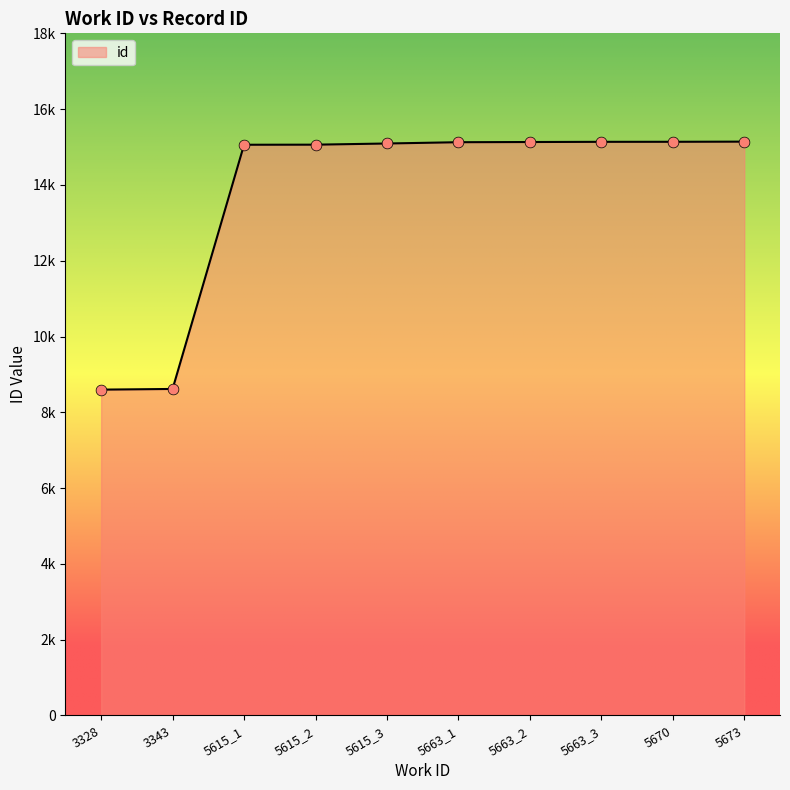

Which has a higher value, 3328 or 5663_1?

5663_1